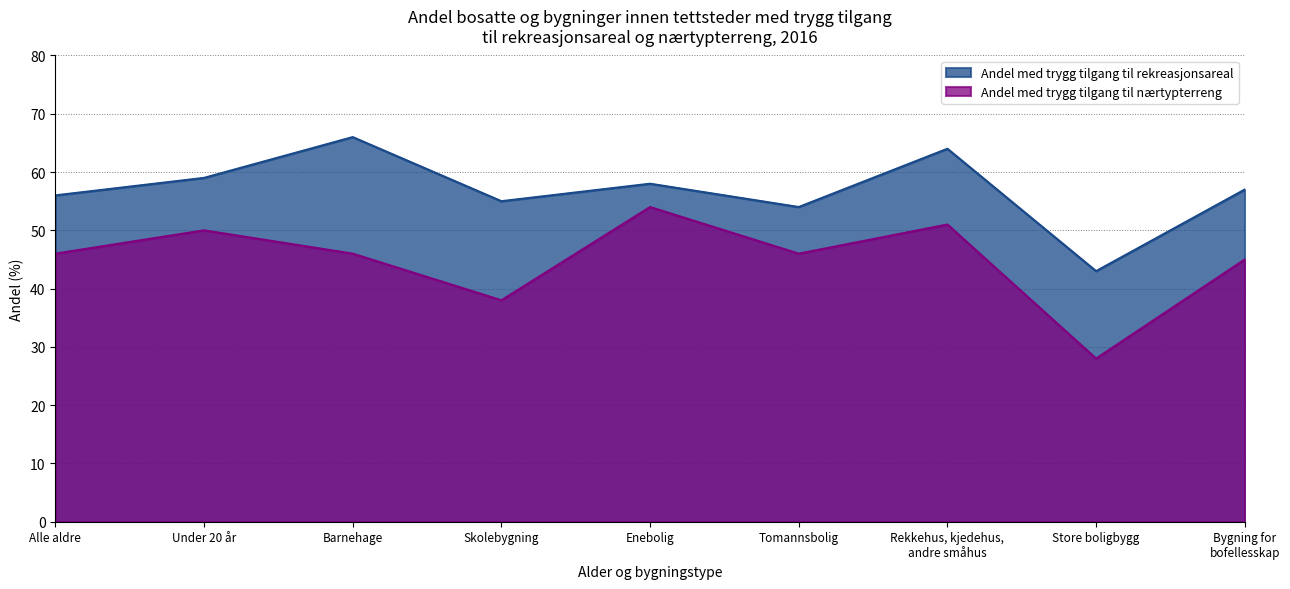

True or false: Andel med trygg tilgang til nærtурterreng has more than 2 points higher than both neighbors.

True